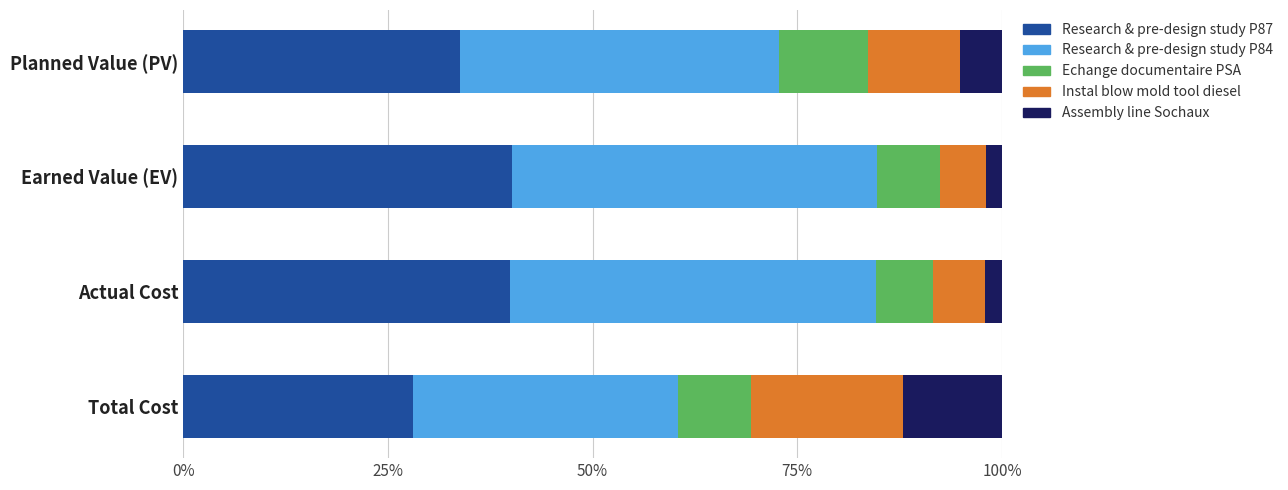

What is the total value across all series at Total Cost?

100.0